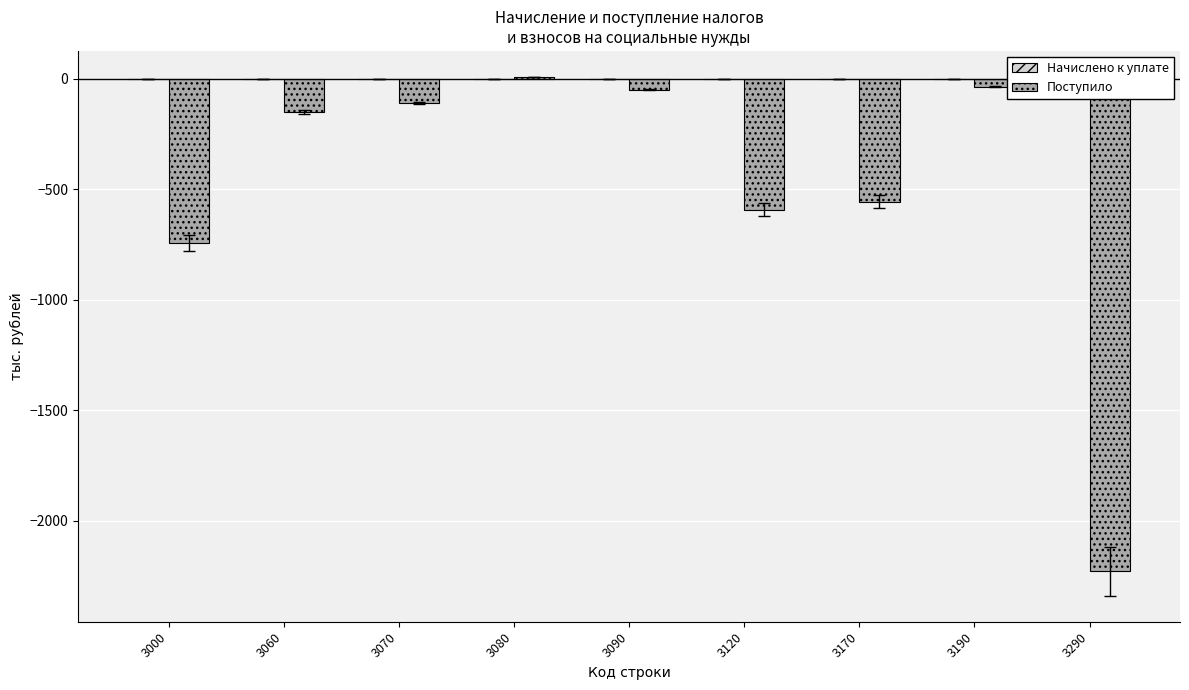

What is the sum of all values?

-4458